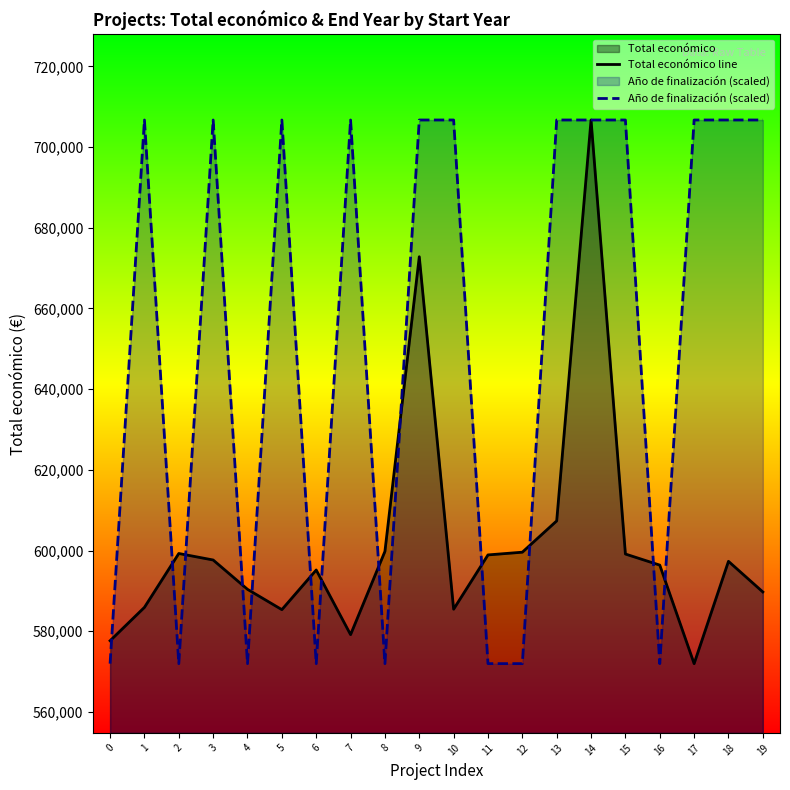

What is the spread (max minus min) of values at 10?

121237